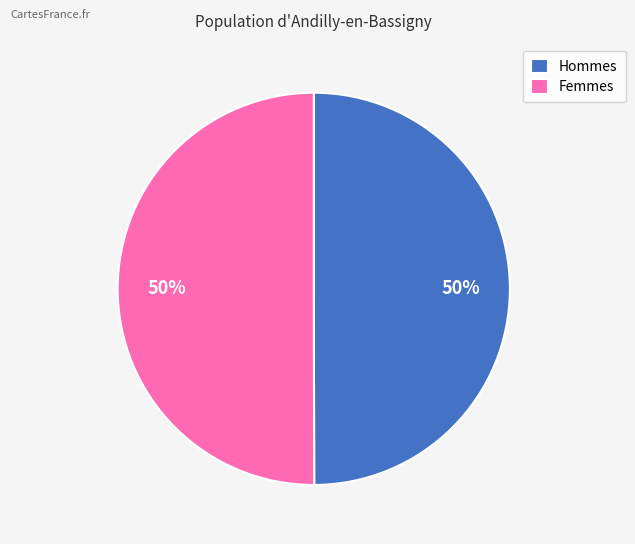

What percentage is the Hommes slice, to the nearest percent?

50%